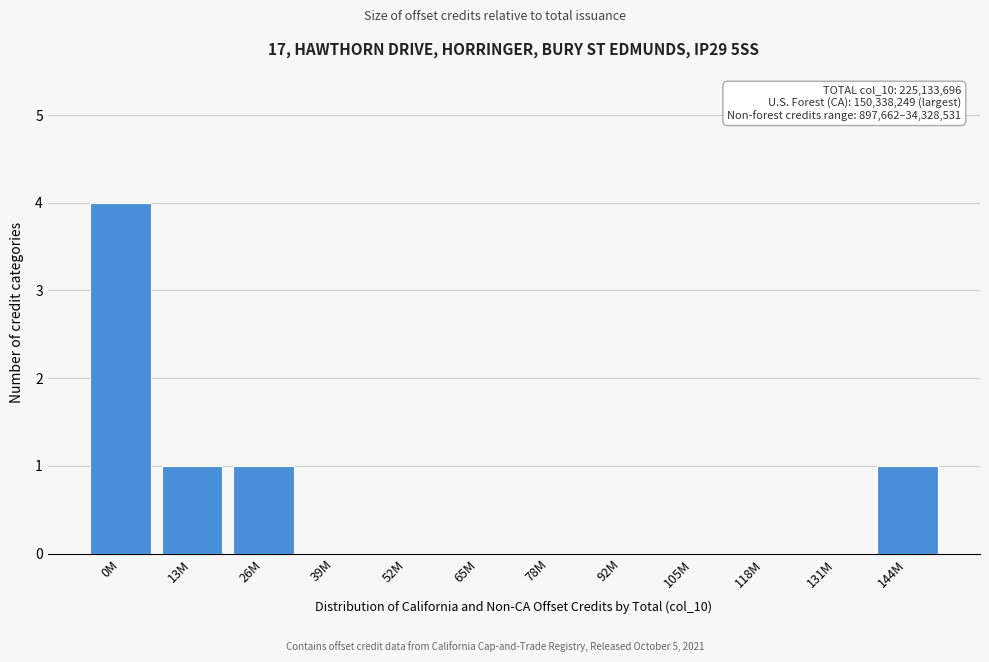

Reading right to left, extract all data points from this chart.

144M=1	131M=0	118M=0	105M=0	92M=0	78M=0	65M=0	52M=0	39M=0	26M=1	13M=1	0M=4